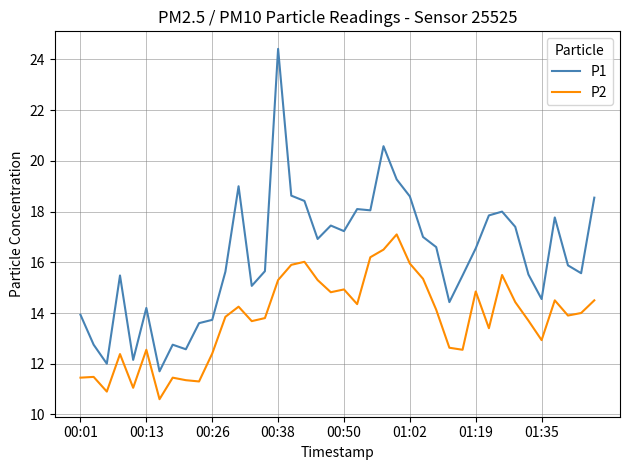

True or false: P1 and P2 cross at least once.

False